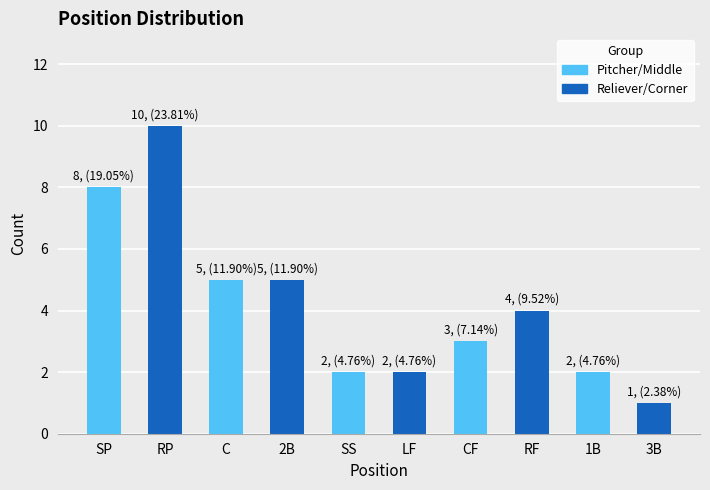

What is the sum of the values at 1B and 3B?

3